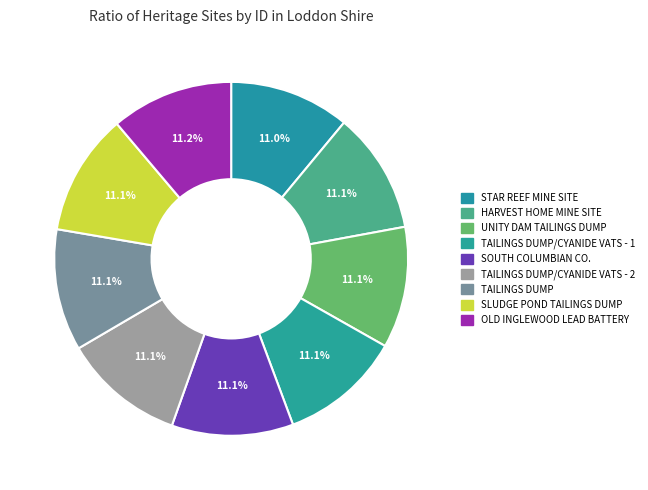

Is it true that HARVEST HOME MINE SITE is 11% of the pie?

True